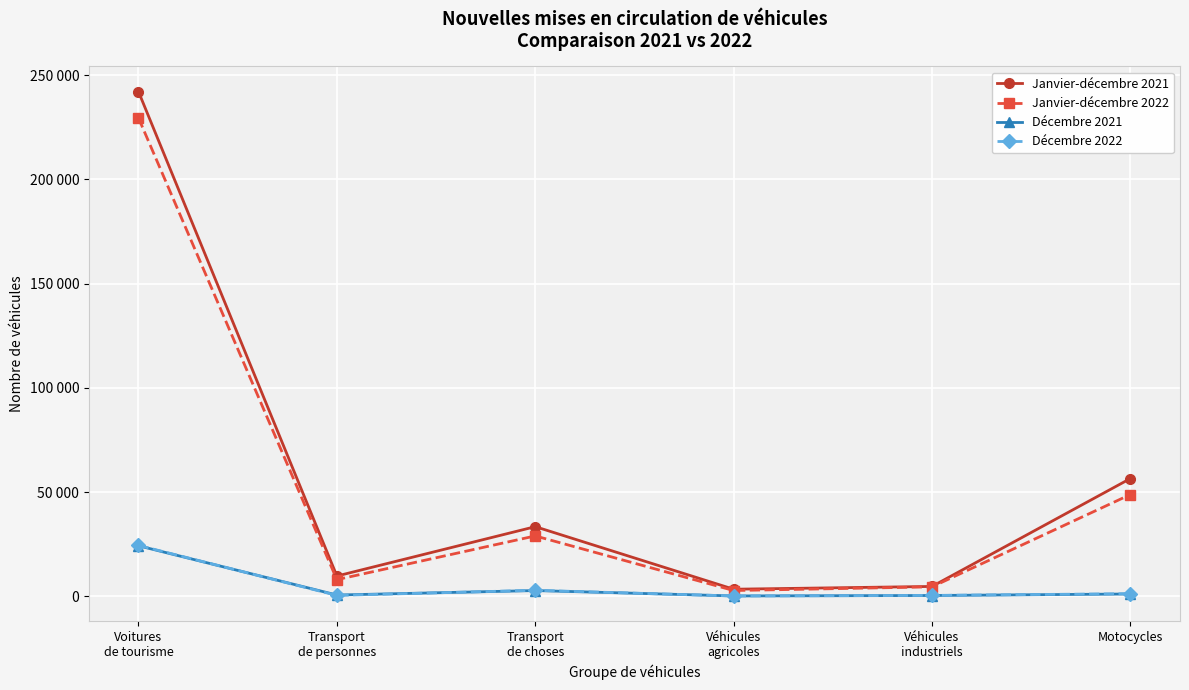

What is the total value across all series at Véhicules
agricoles?

6424